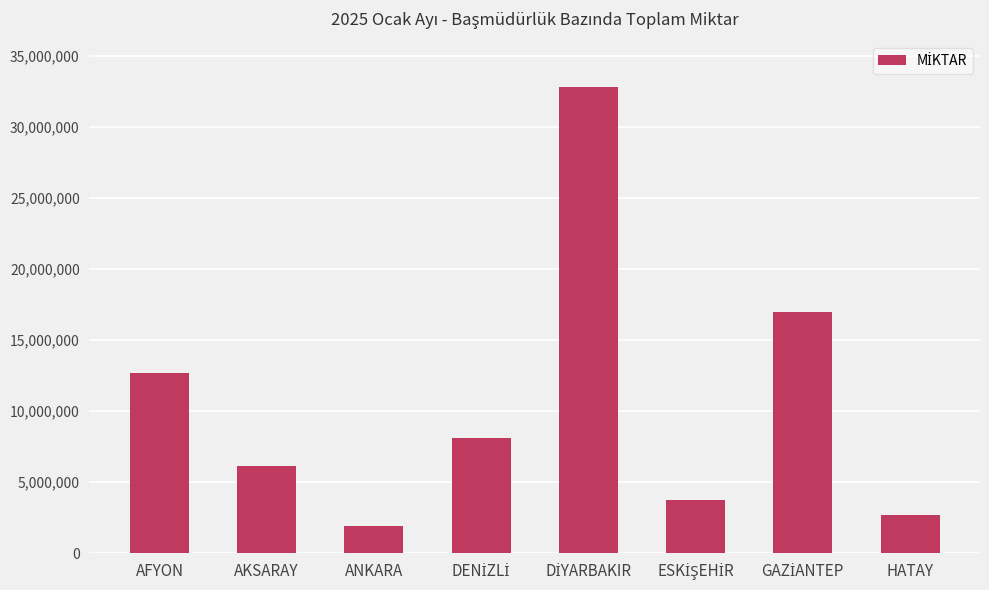

Count the number of categories in the chart.

8